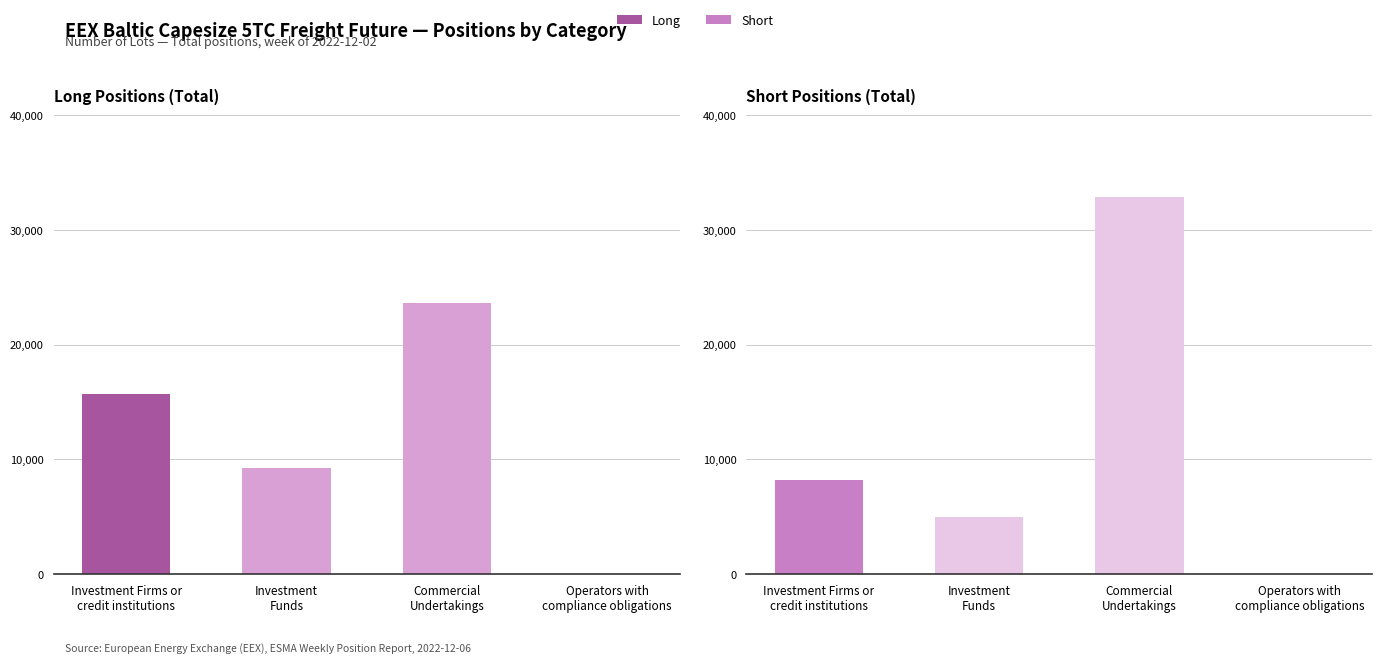

The value of Long Positions (Total) at Investment
Funds is 15749.3. True or false?

False